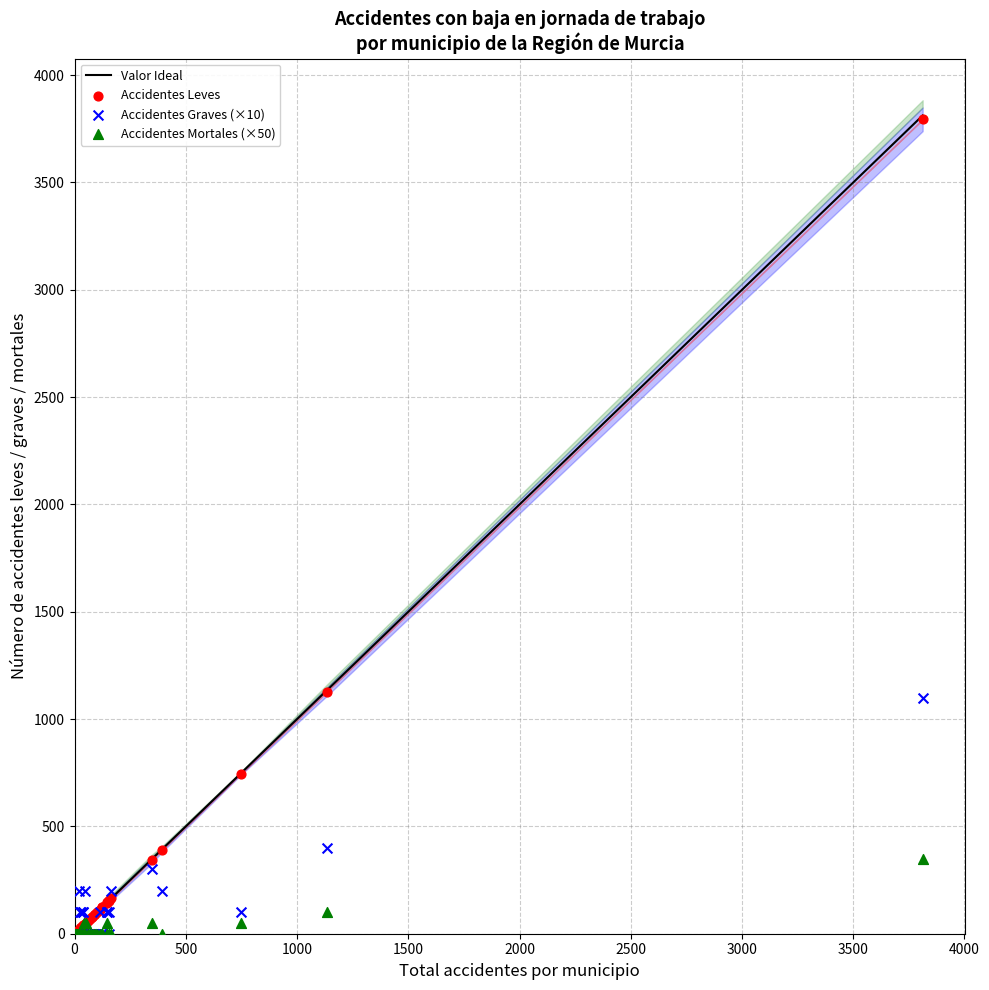

Which series reaches the maximum Y coordinate?

Accidentes Leves